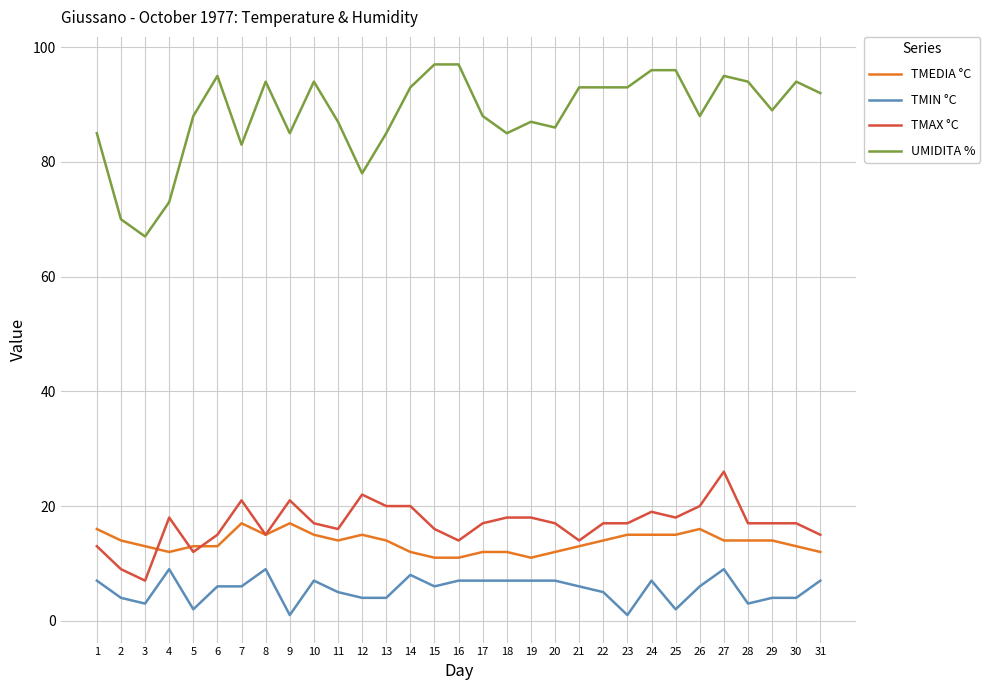

Where is the first local maximum for TMIN °C?

4